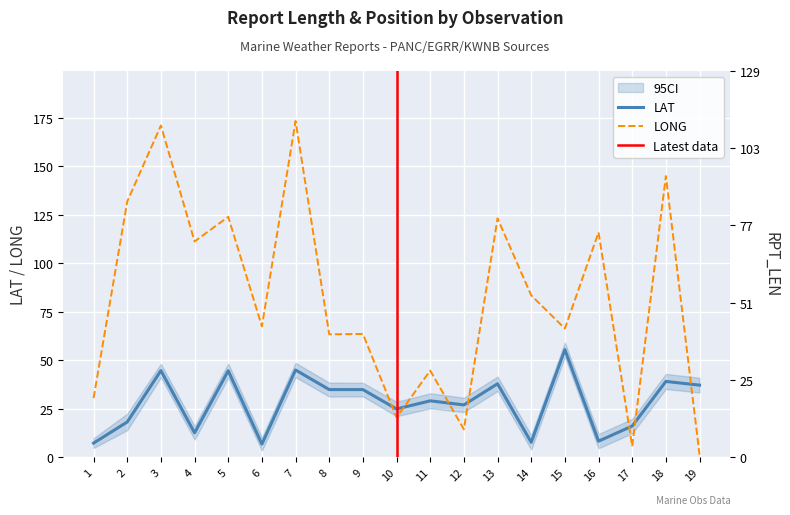

In LAT, how many points are higher than both neighbors (excluding endpoints)?

7